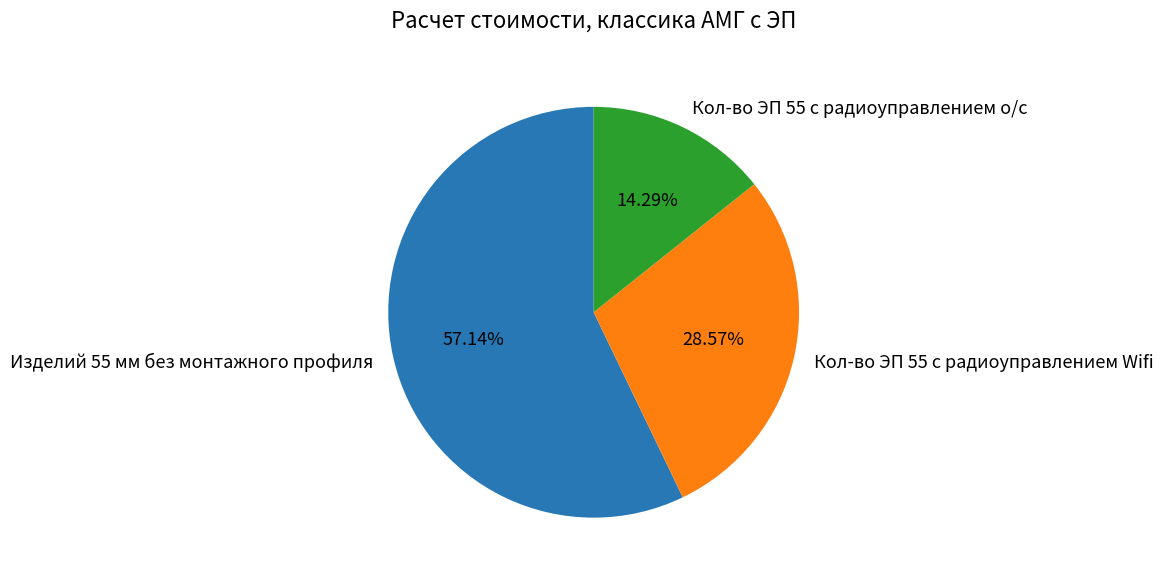

What percentage do Изделий 55 мм без монтажного профиля and Кол-во ЭП 55 с радиоуправлением Wifi together represent?

85.7%